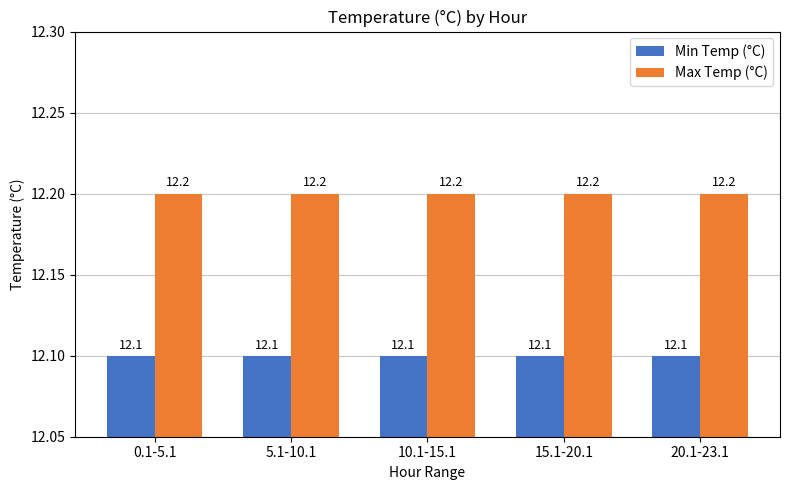

Which series has the largest total across all categories?

Max Temp (°C)